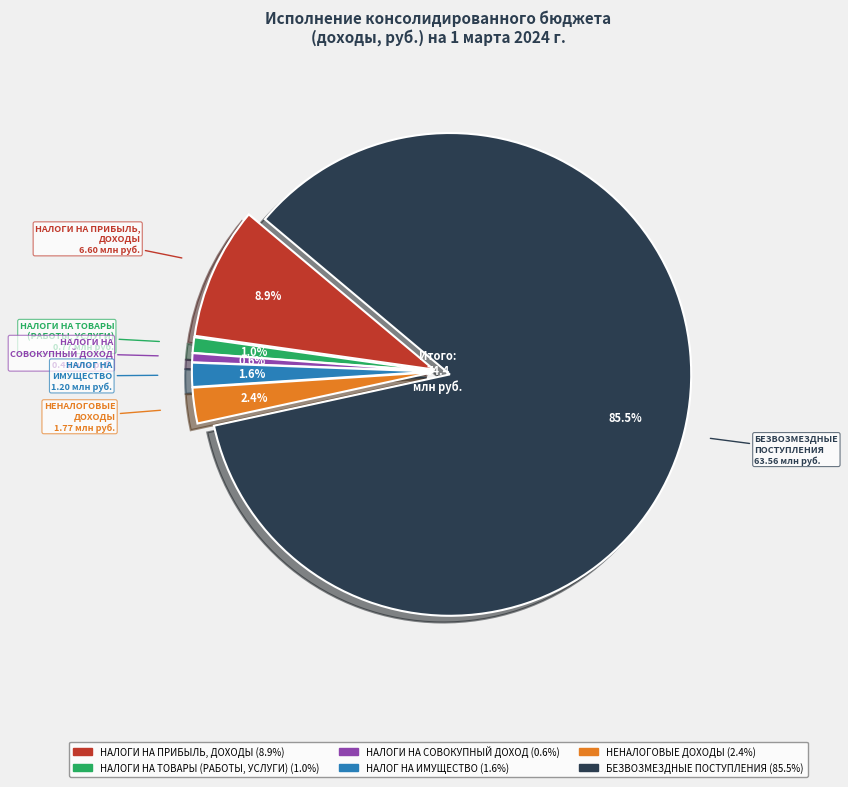

Does БЕЗВОЗМЕЗДНЫЕ ПОСТУПЛЕНИЯ account for over 50% of the chart?

Yes